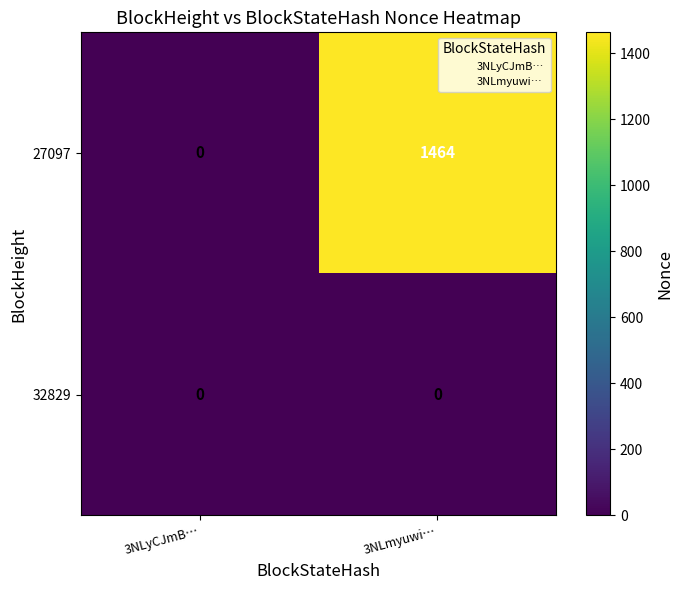

Reading left to right, extract all data points from this chart.

27097: 3NLyCJmB…=0	3NLmyuwi…=1464
32829: 3NLyCJmB…=0	3NLmyuwi…=0